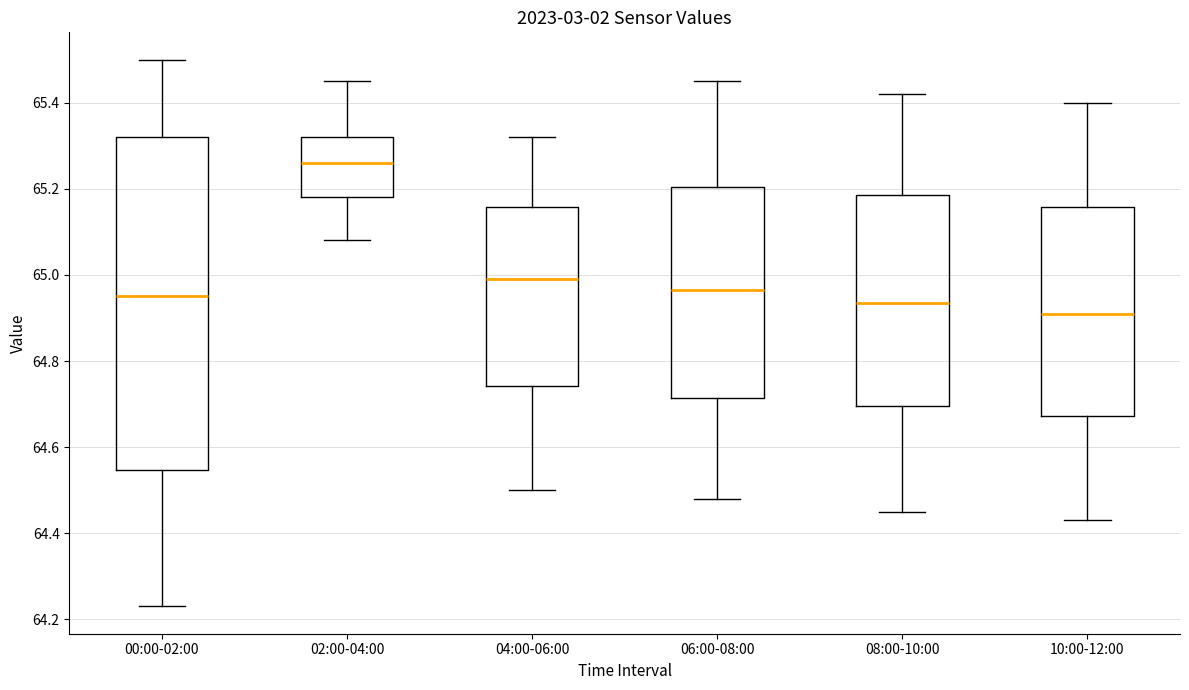

Where does the median line of the box for 06:00-08:00 sit on the y-axis? The values are not printed on the chart, so give them approximately, as read against the axis.

64.96